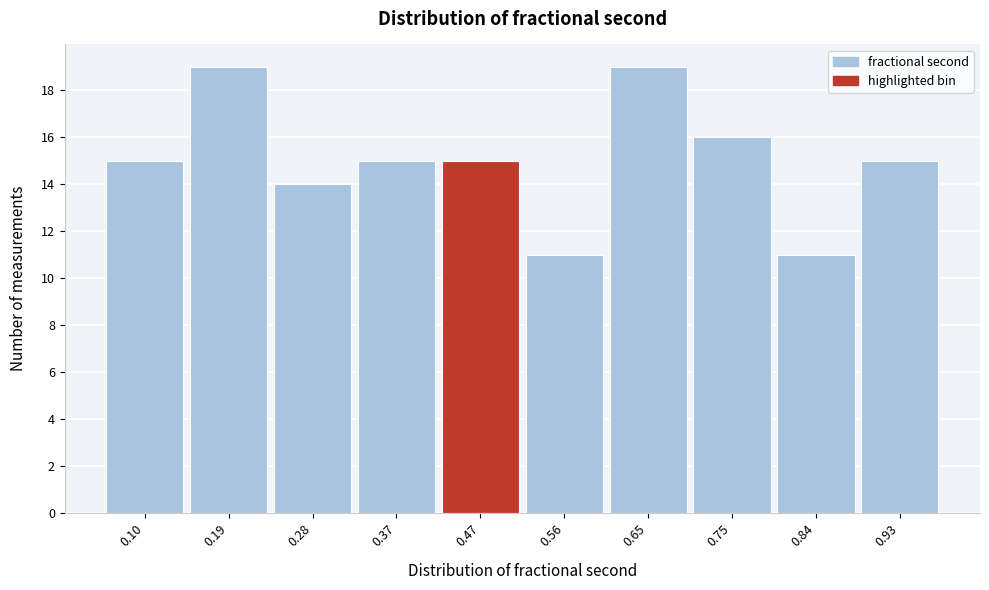

Reading left to right, list every bar in this chart as the range it spans on the x-axis followed by its height. Neither the bar edges nor the heights are printed on the chart, so give them approximately, as read against the axes.

0.05 to 0.14: 15
0.14 to 0.24: 19
0.24 to 0.33: 14
0.33 to 0.42: 15
0.42 to 0.51: 15
0.51 to 0.61: 11
0.61 to 0.70: 19
0.70 to 0.79: 16
0.79 to 0.89: 11
0.89 to 0.98: 15